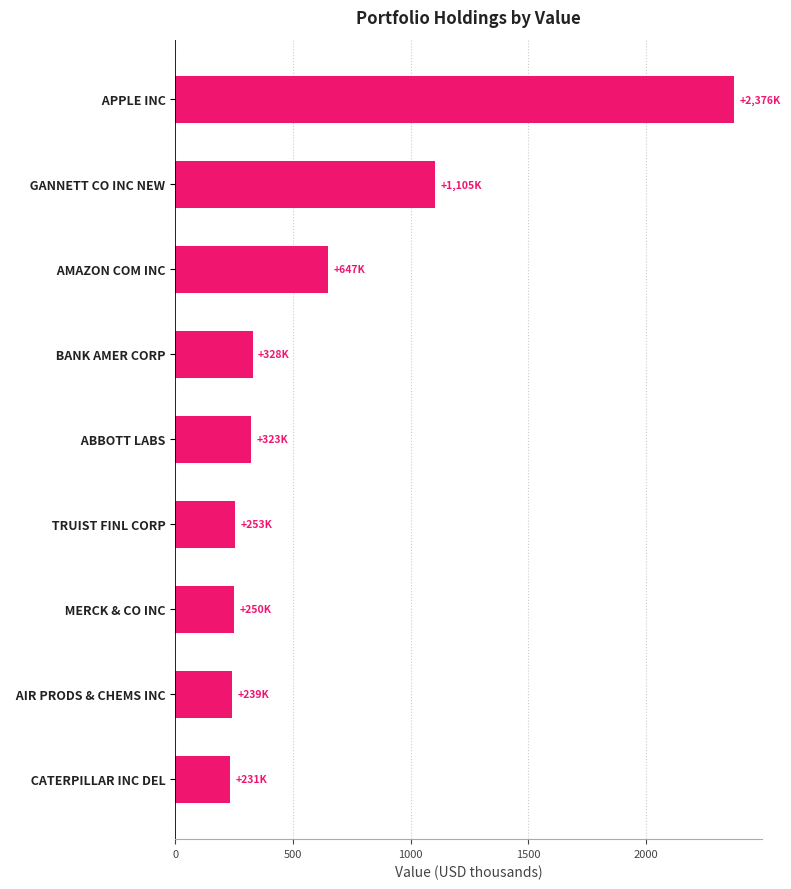

Read the value at   MERCK & CO INC.

250